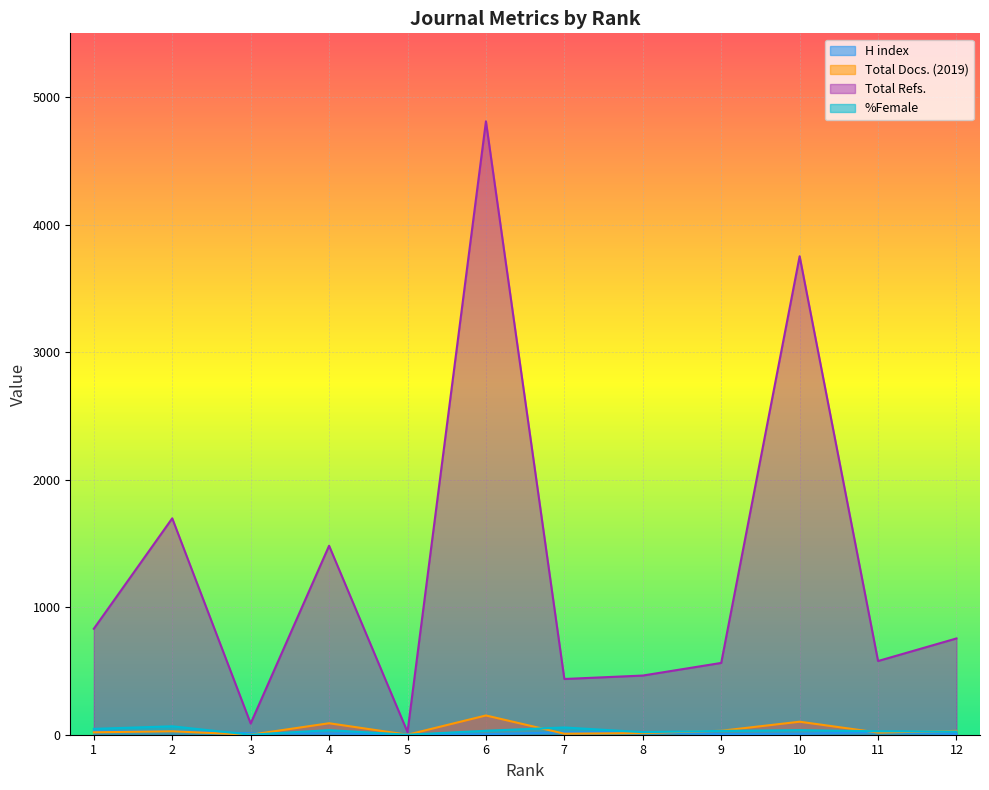

Does the chart display data point markers on the line(s)?

No